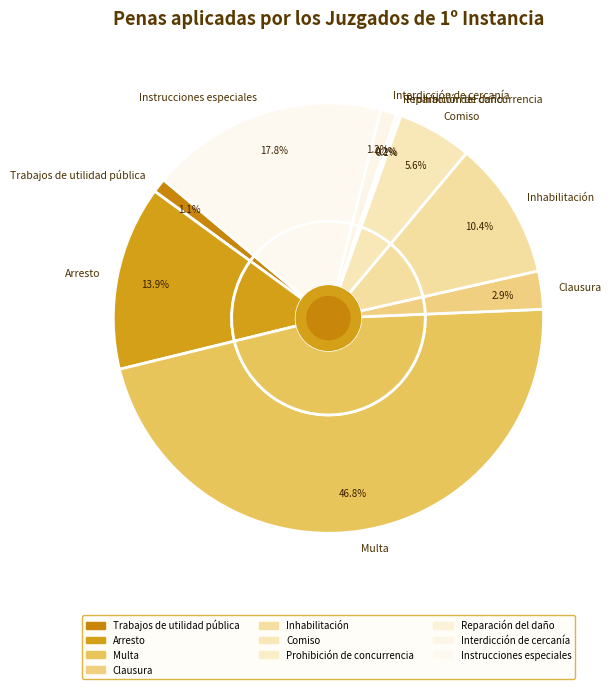

To the nearest percent, what is the difference between the Prohibición de concurrencia and Clausura slice percentages?

3%